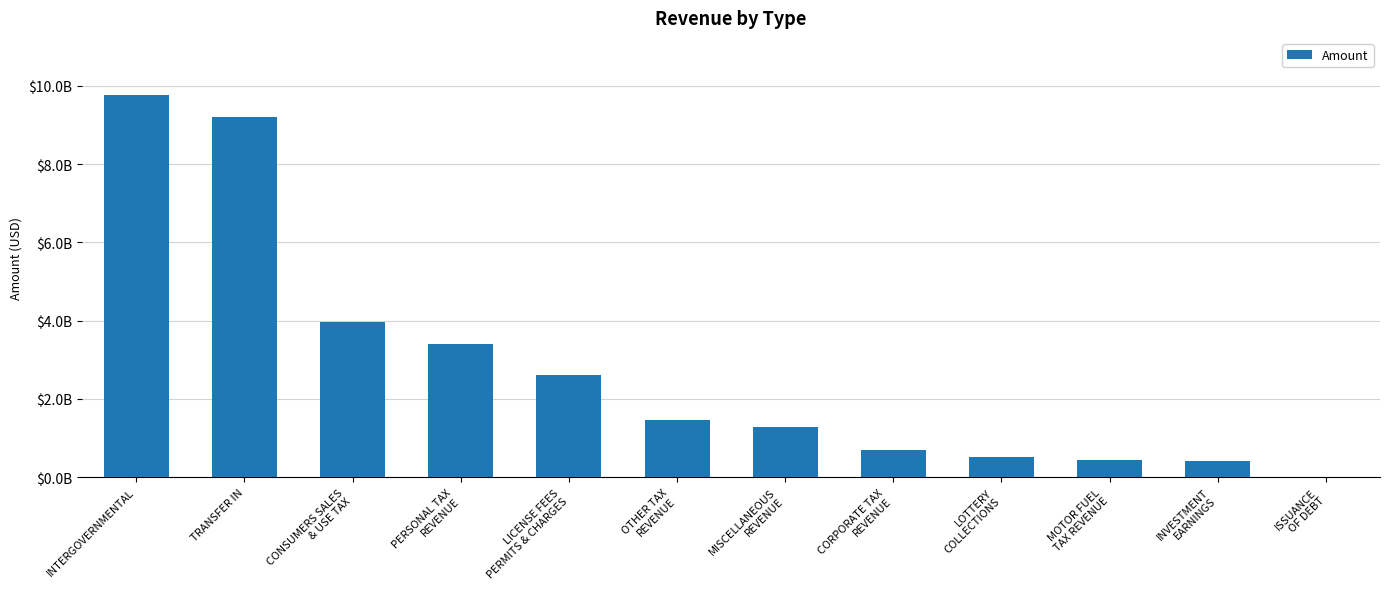

What value does the data have at LOTTERY
COLLECTIONS?

524029177.5